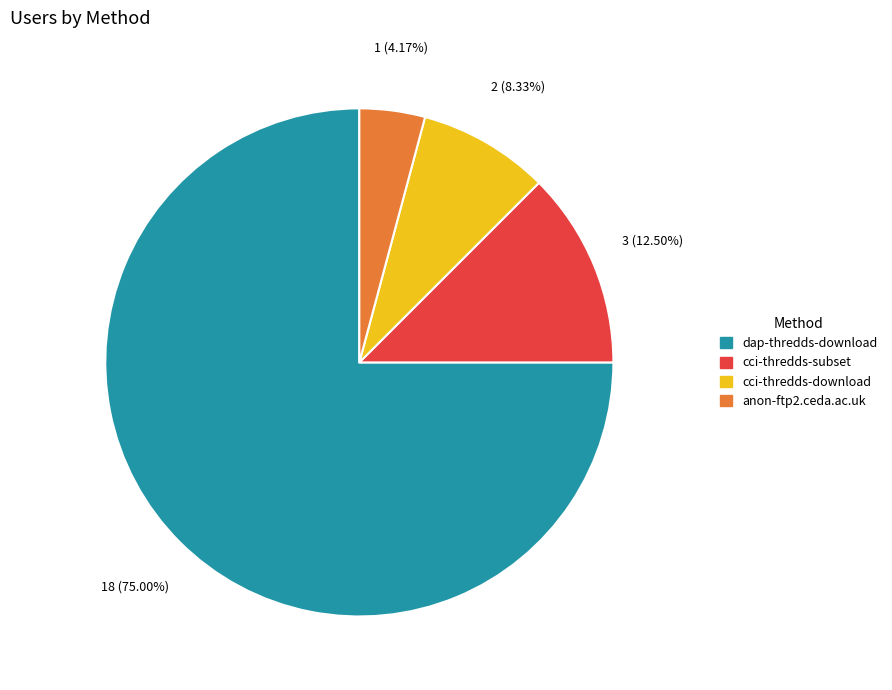

Combined, do anon-ftp2.ceda.ac.uk and dap-thredds-download account for over 50%?

Yes